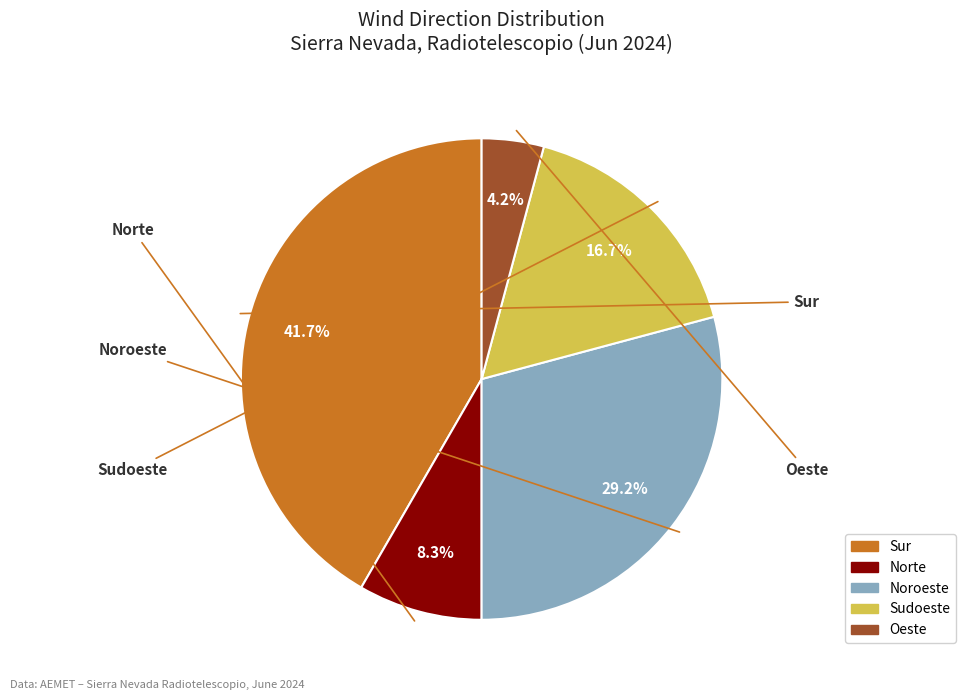

To the nearest percent, what portion does Oeste represent?

4%